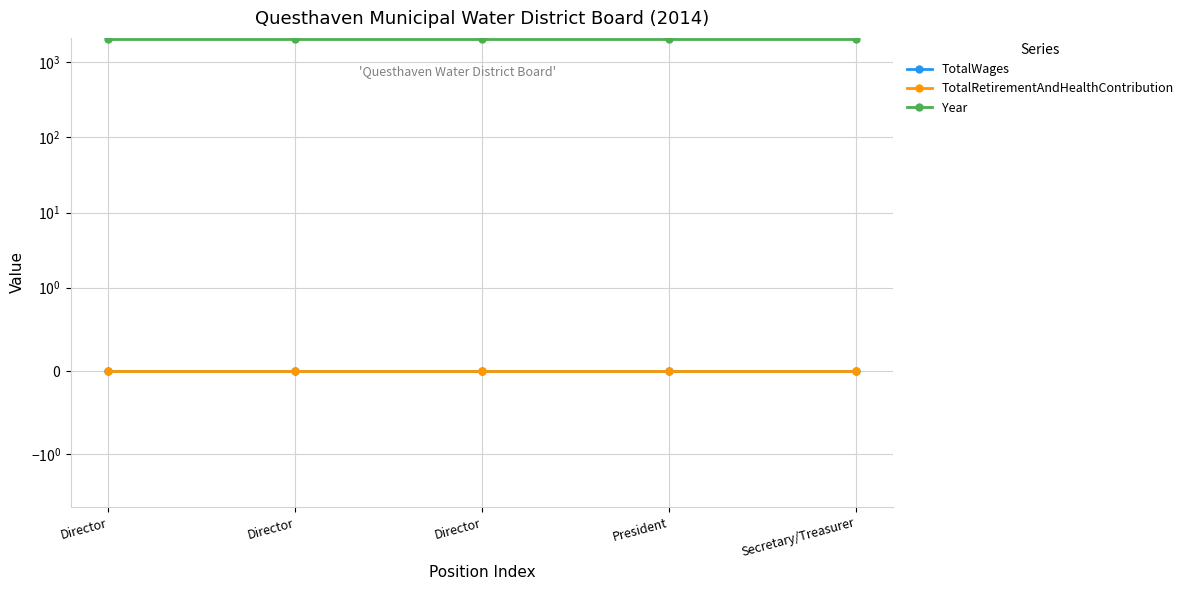

What is the total value across all series at Secretary/Treasurer?

2014